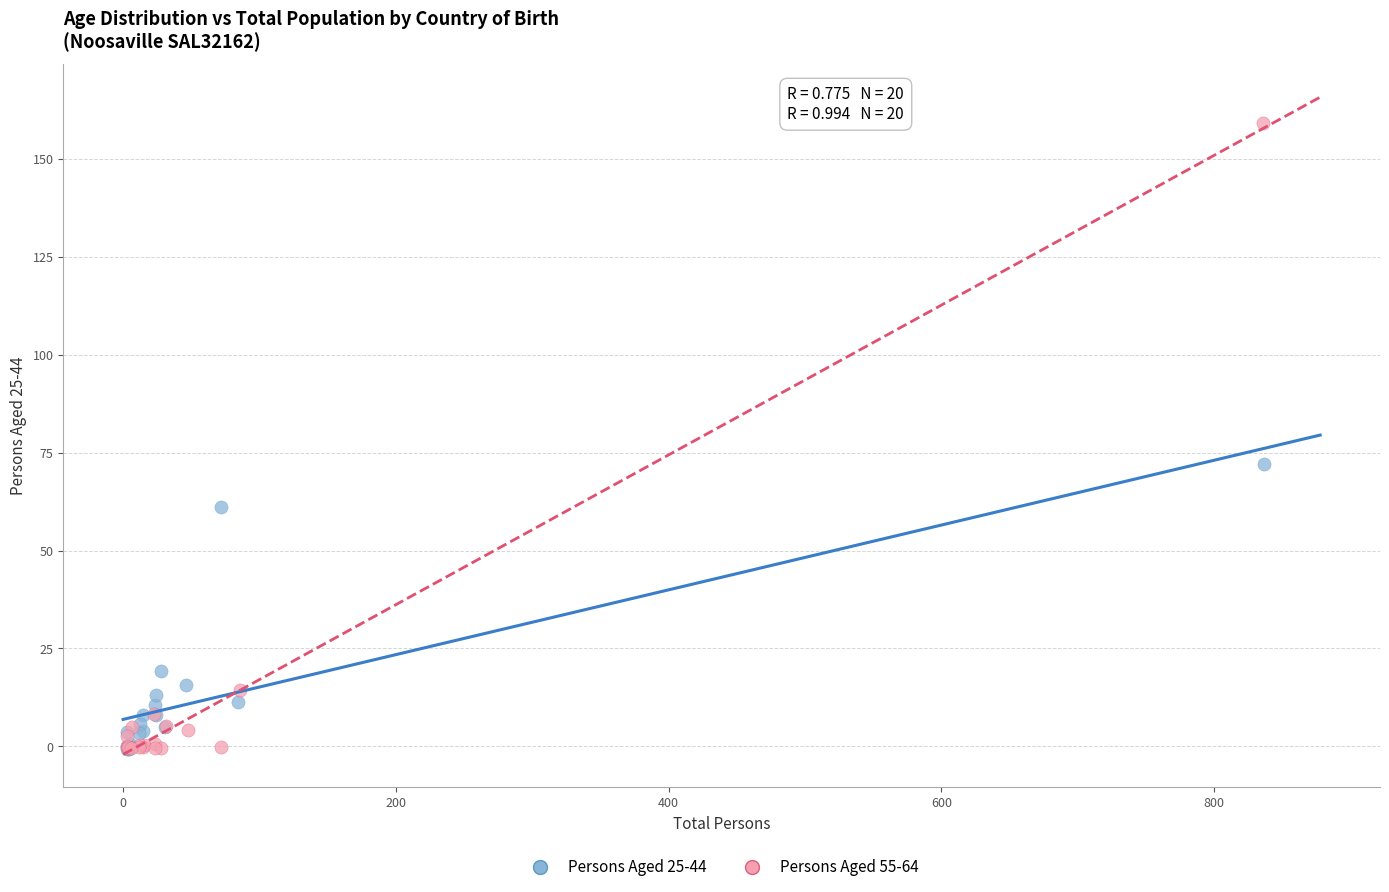

Which series contains the highest Y value?

Persons Aged 55-64